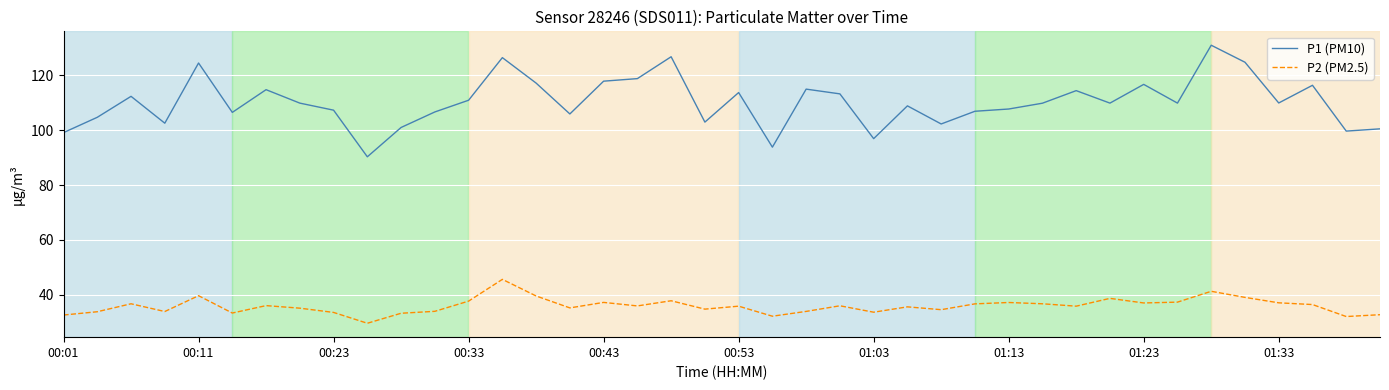

Which series has the widest spread of values?

P1 (PM10)